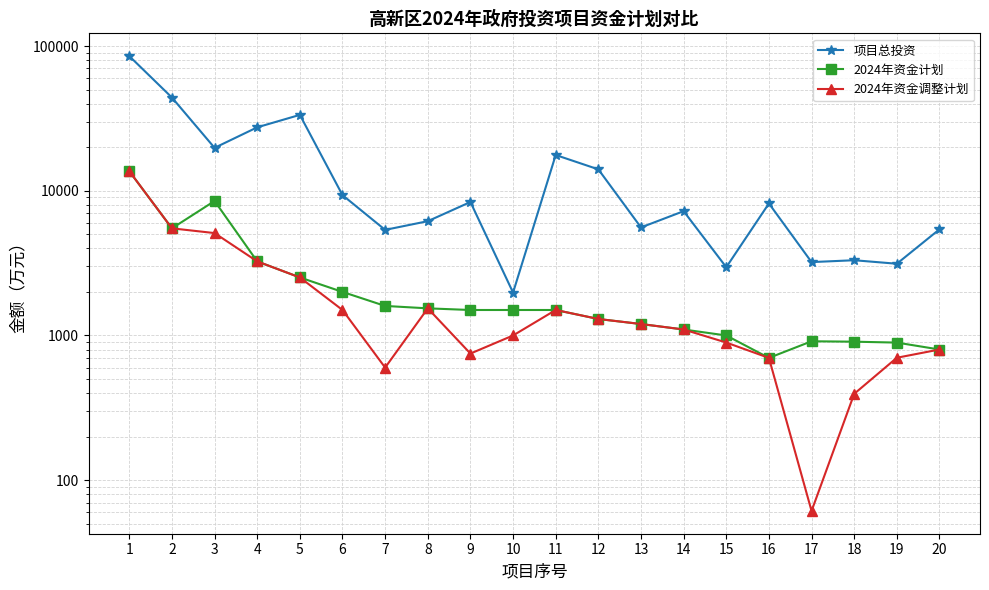

True or false: 项目总投资 and 2024年资金调整计划 cross at least once.

False